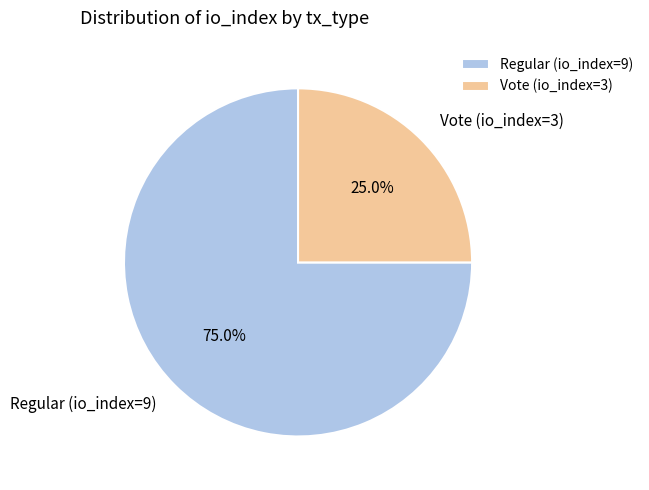

Rank the categories by value from lowest to highest.

Vote (io_index=3), Regular (io_index=9)